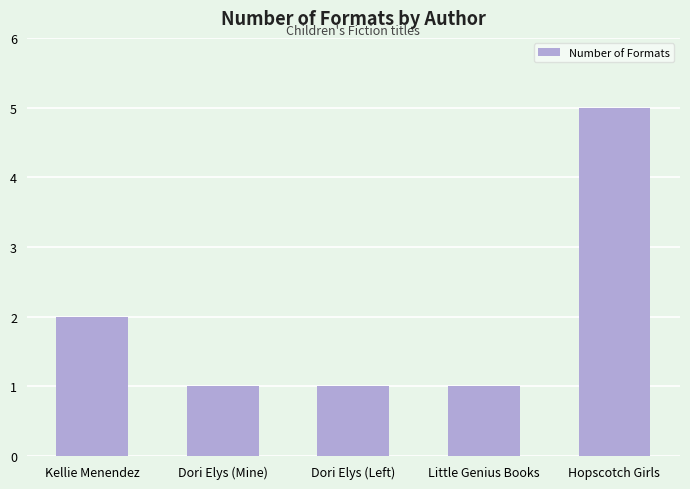

Does the chart contain any negative values?

No